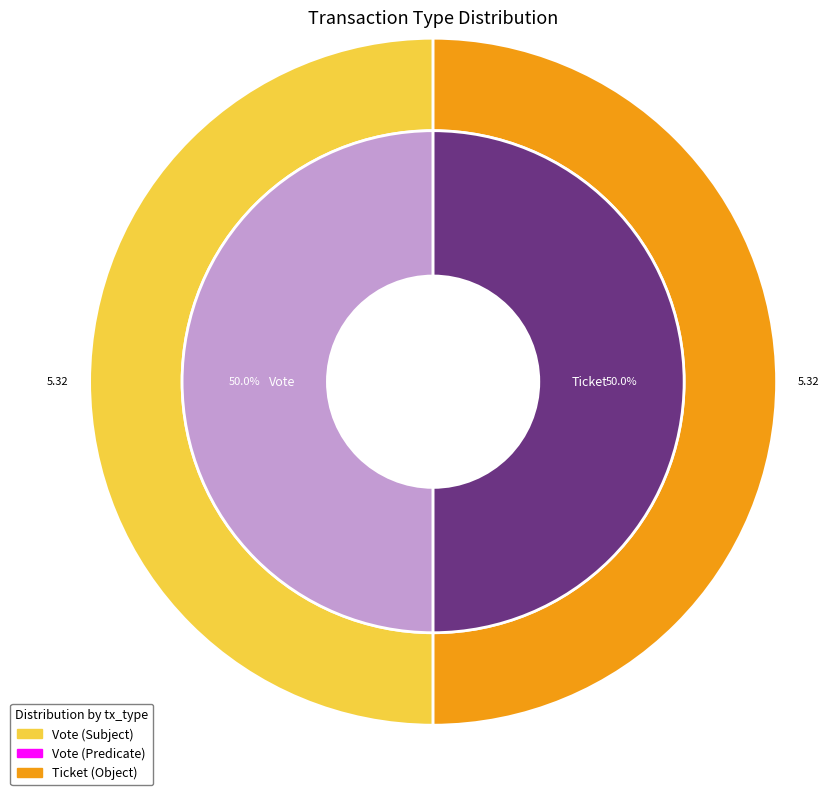

How many slices are in this pie chart?

2